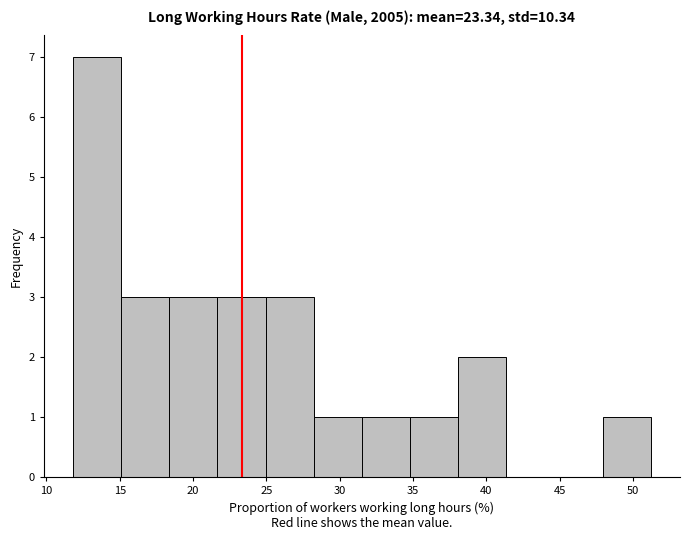

How tall is the bar that spans 38.0 to 41.5 on the x-axis? Neither the bar edges nor the heights are printed on the chart, so give them approximately, as read against the axes.

2